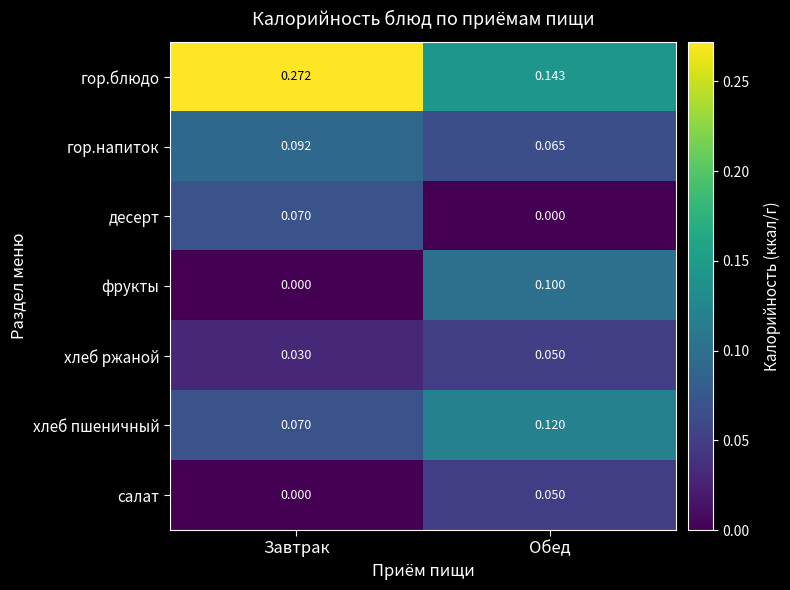

Which category has the highest value in the гор.блюдо series?

Завтрак